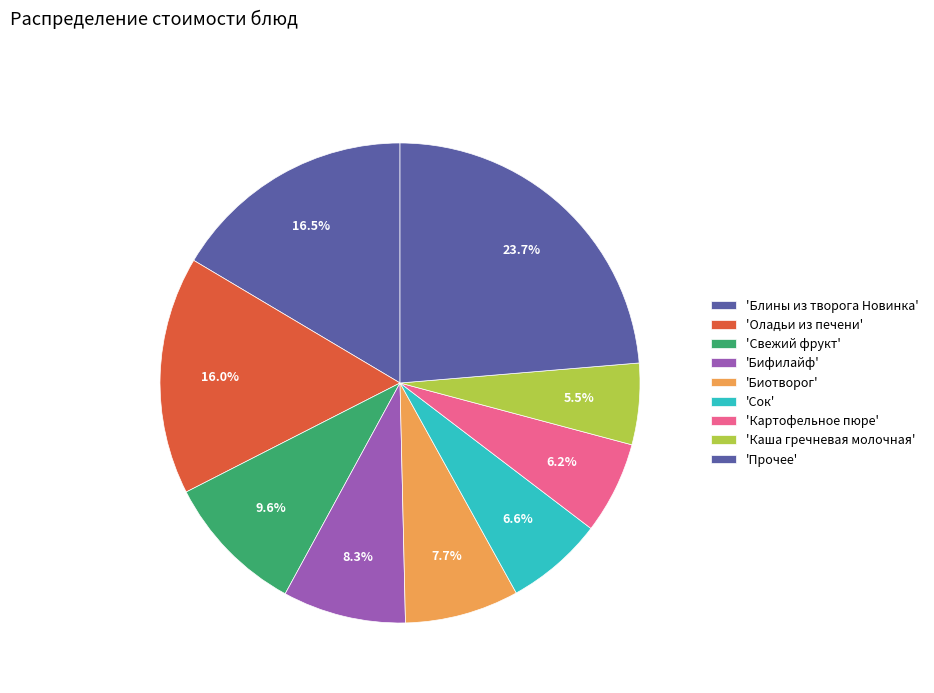

How many segments does this pie chart have?

9